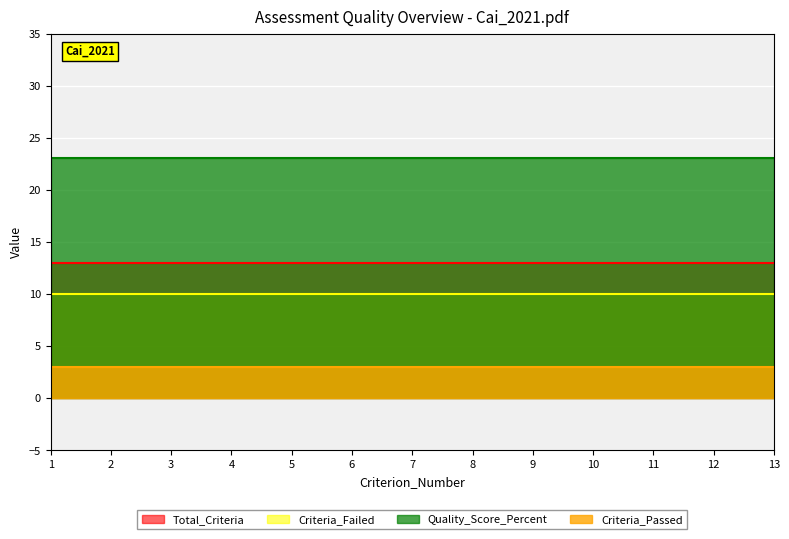

Which series has the largest total across all categories?

Quality_Score_Percent